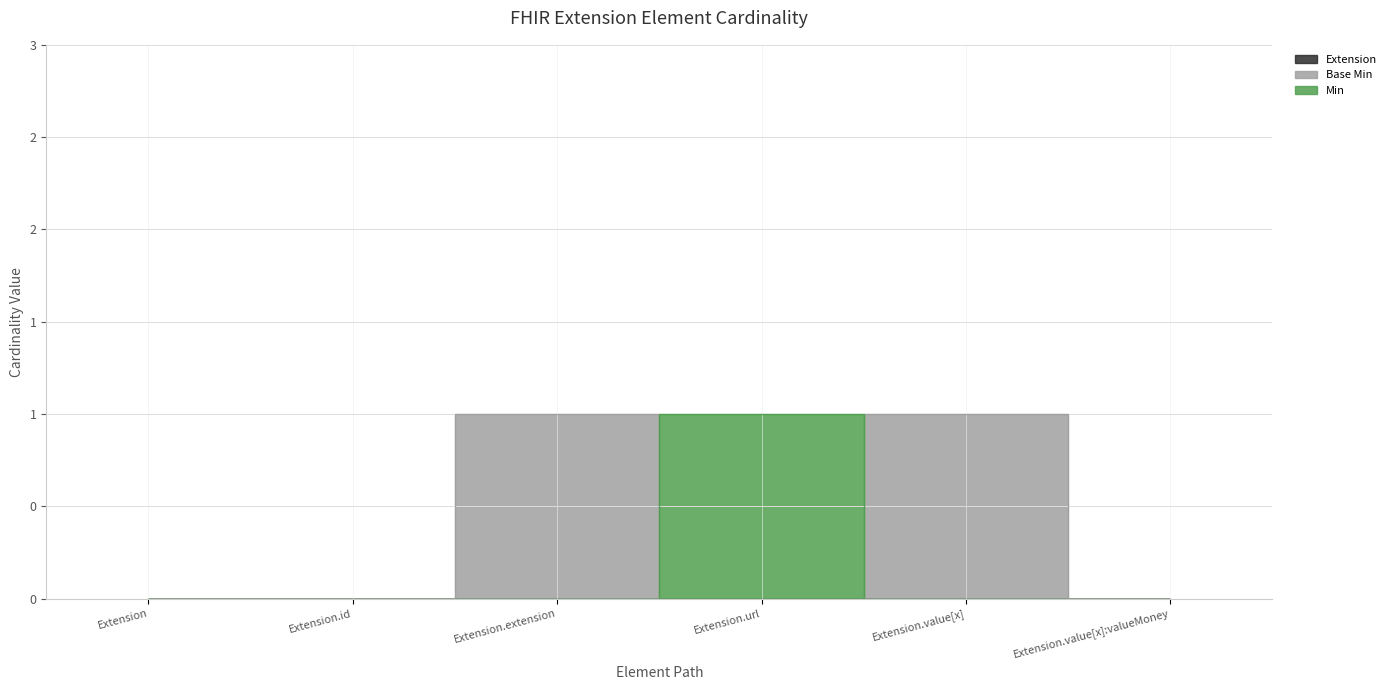

How many interior local peaks (higher than both neighbors) does the data have?

2